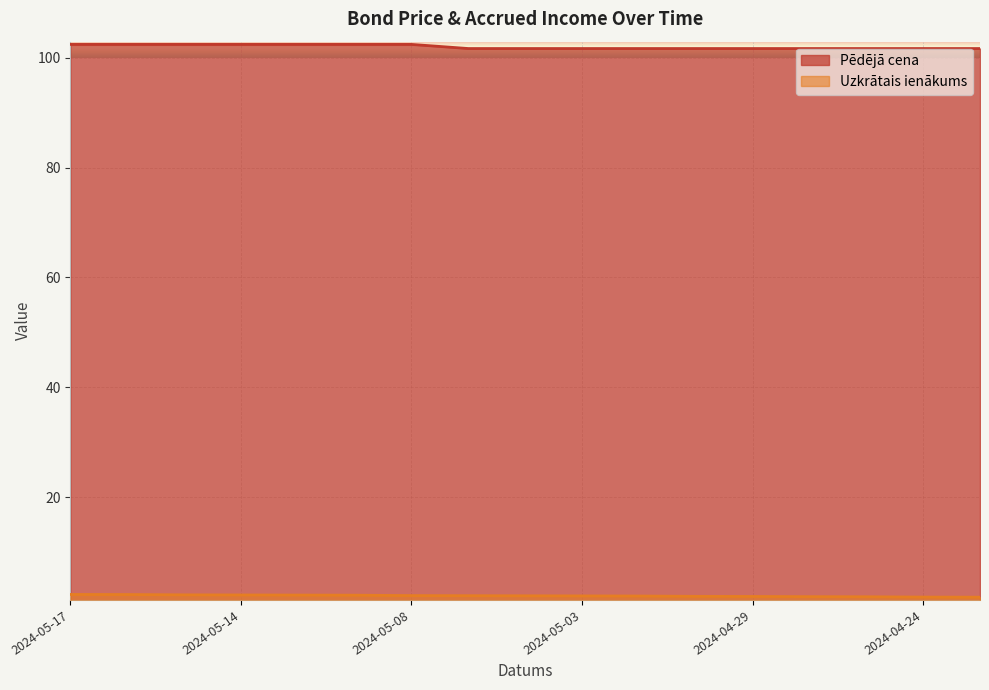

How many lines are shown in the chart?

2